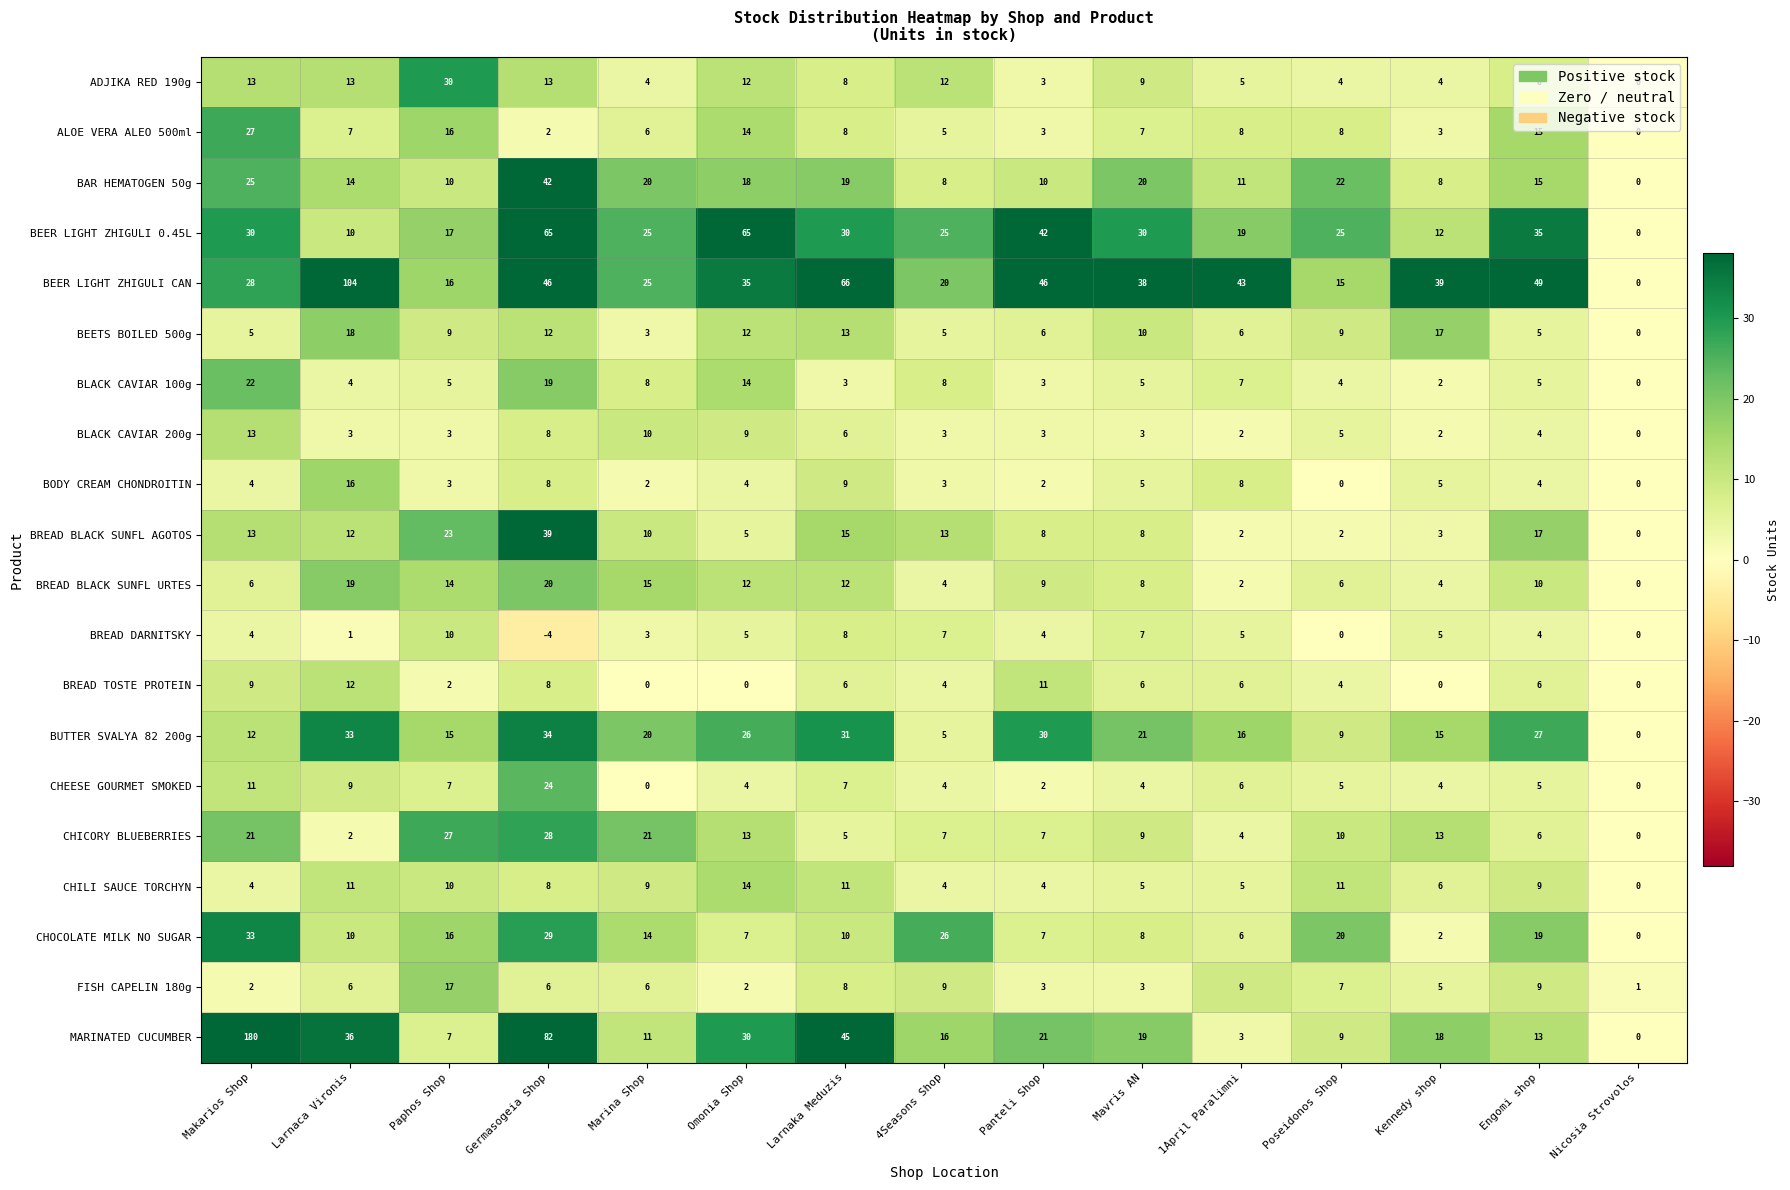

Which label corresponds to the smallest value in the chart?

Germasogeia Shop